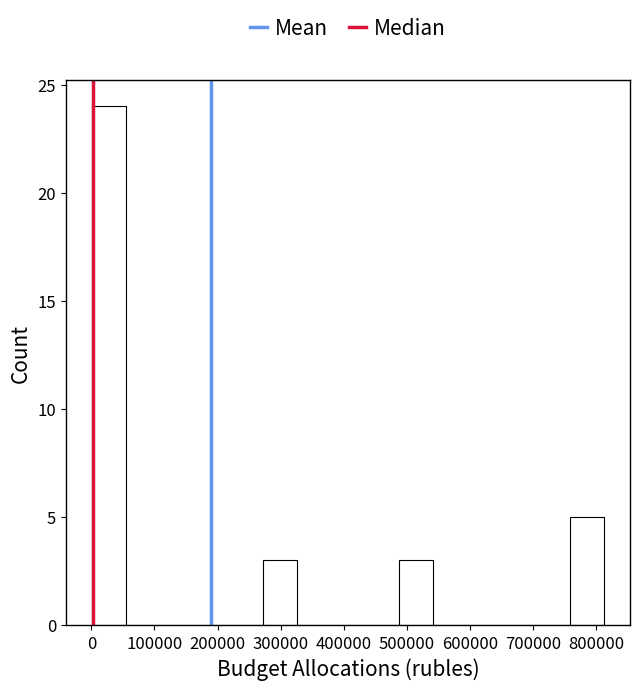

How tall is the bar that spans 270000 to 330000 on the x-axis? Neither the bar edges nor the heights are printed on the chart, so give them approximately, as read against the axes.

3